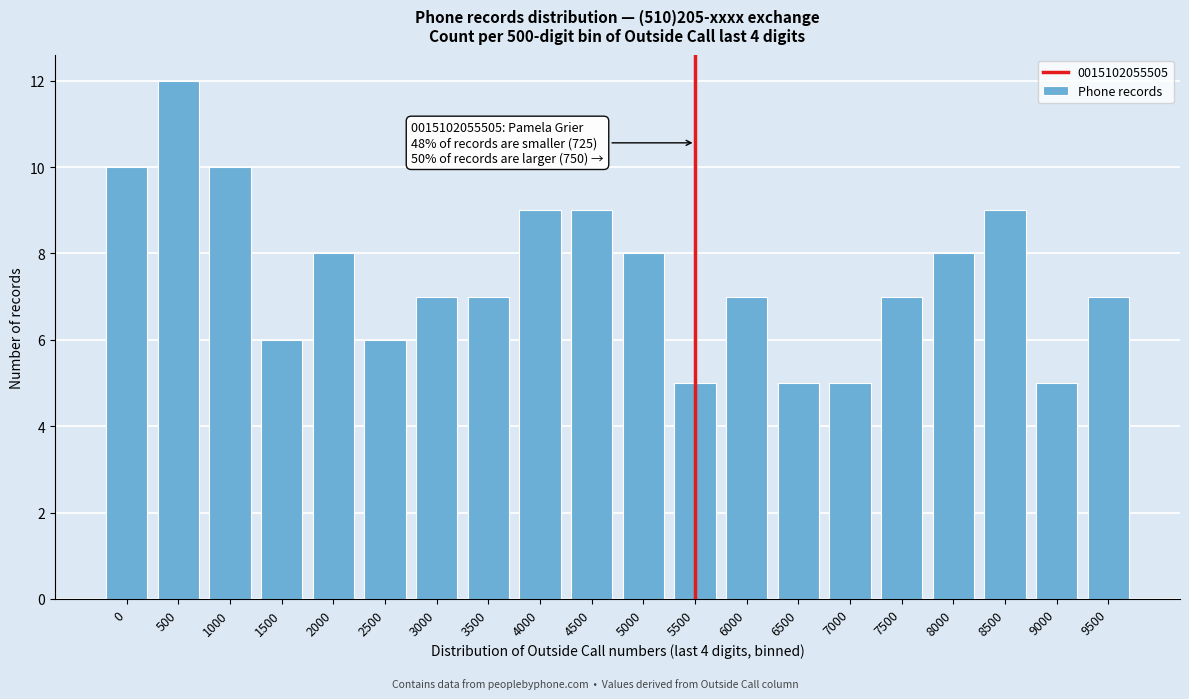

Reading left to right, list all the values displayed in this chart.

10	12	10	6	8	6	7	7	9	9	8	5	7	5	5	7	8	9	5	7